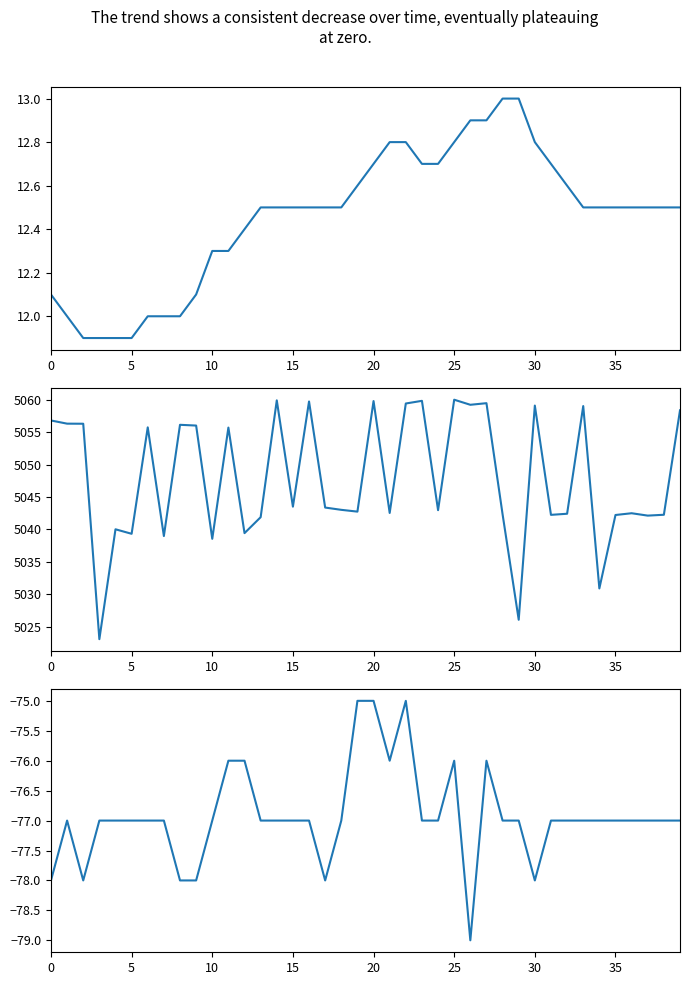

Which series has the largest total across all categories?

Samples